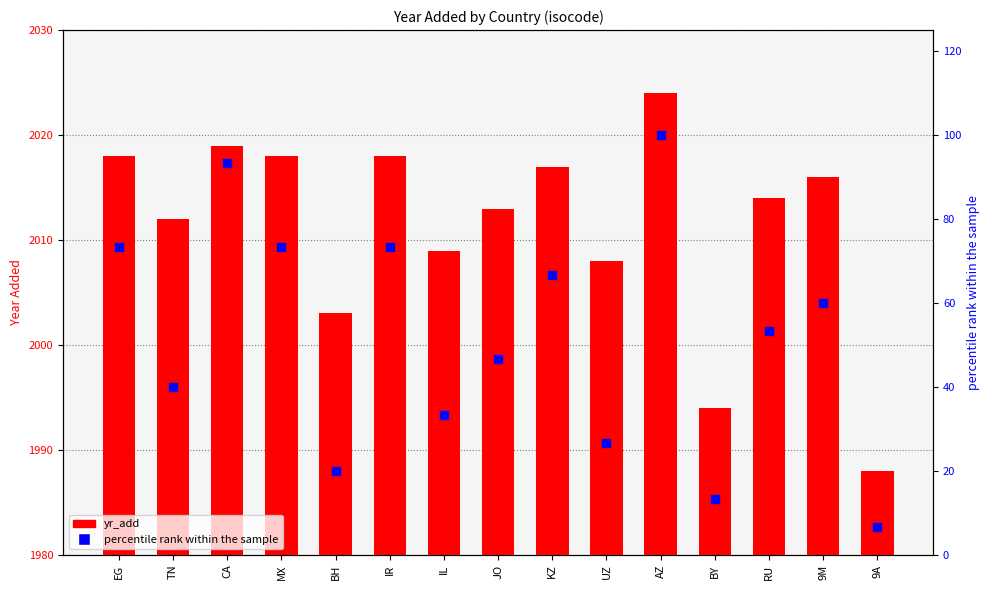

Which series has the largest total across all categories?

yr_add